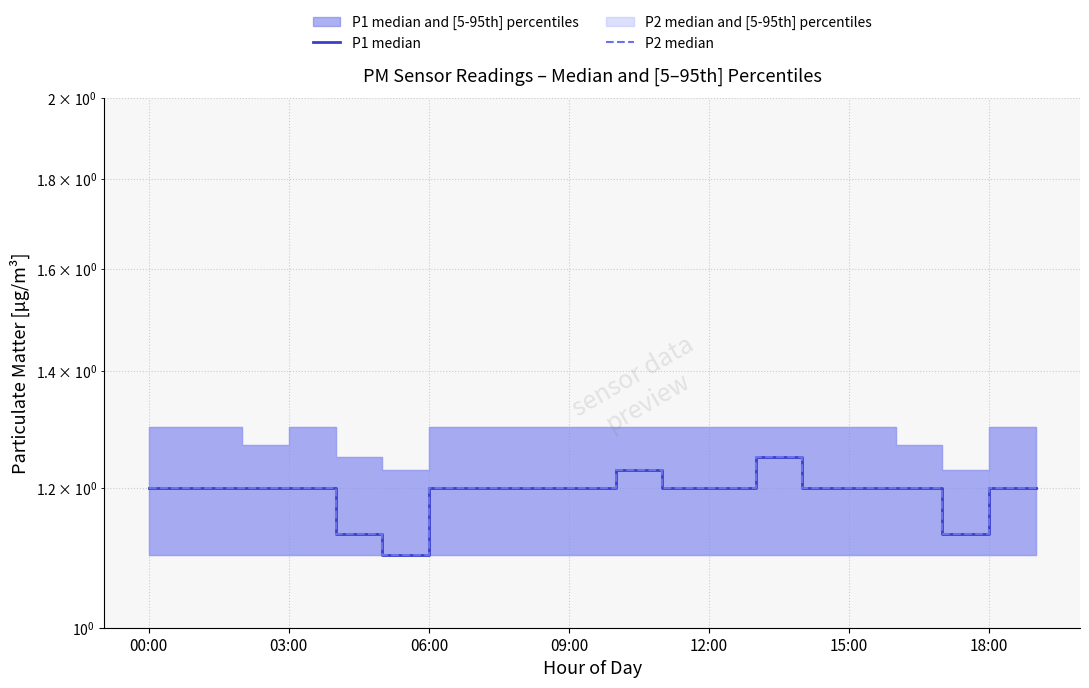

What is the difference between the second highest and minimum values in the P1 median series?

0.1